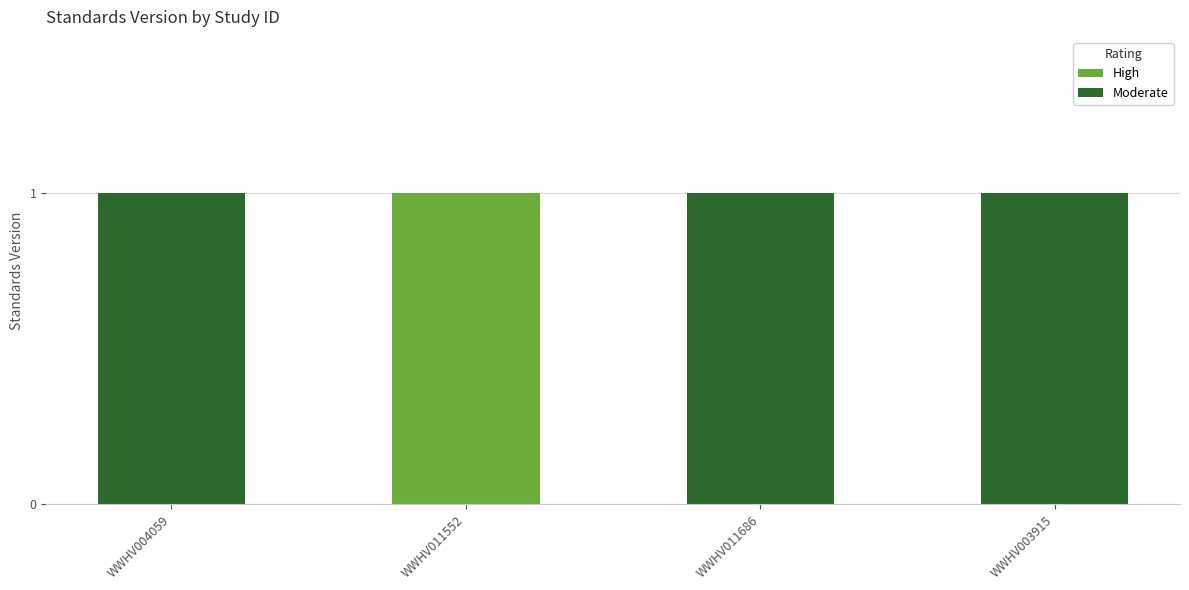

True or false: High has a value of 1 at WWHV011552.

True